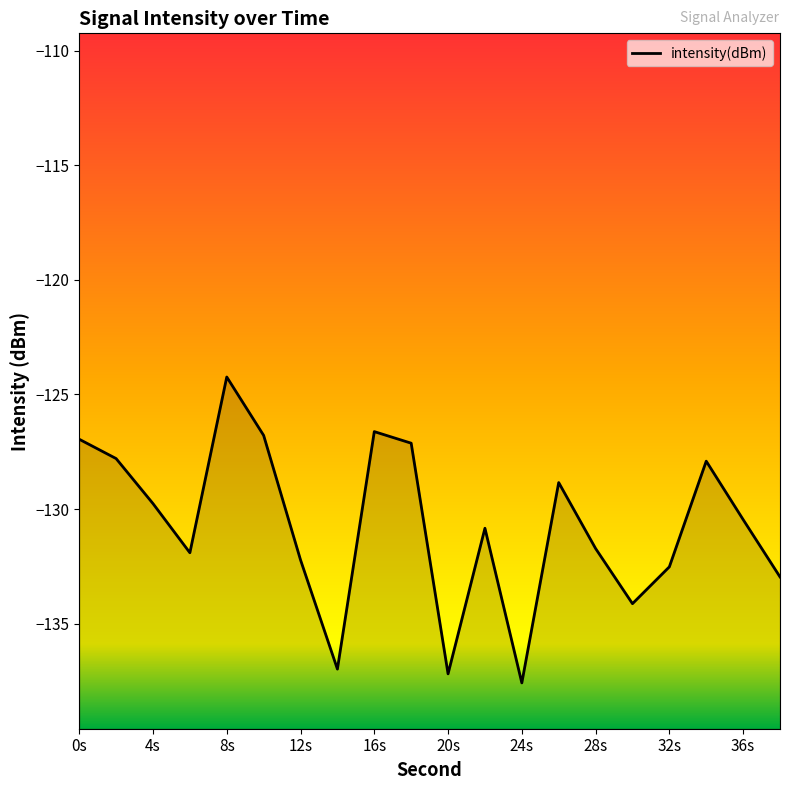

Does the chart display data point markers on the line(s)?

No